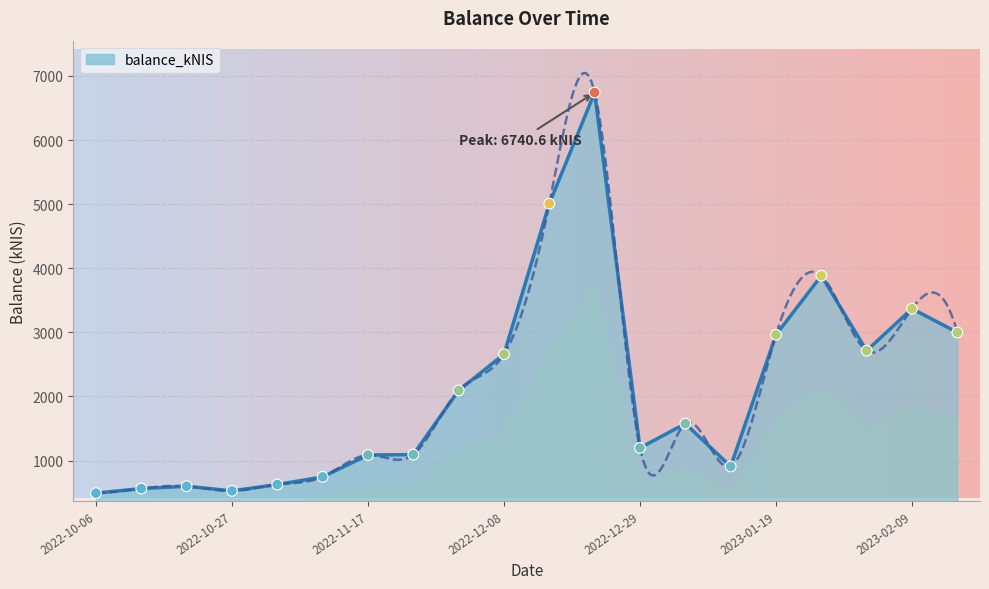

Which has a higher value, 2023-02-09 or 2022-12-29?

2023-02-09